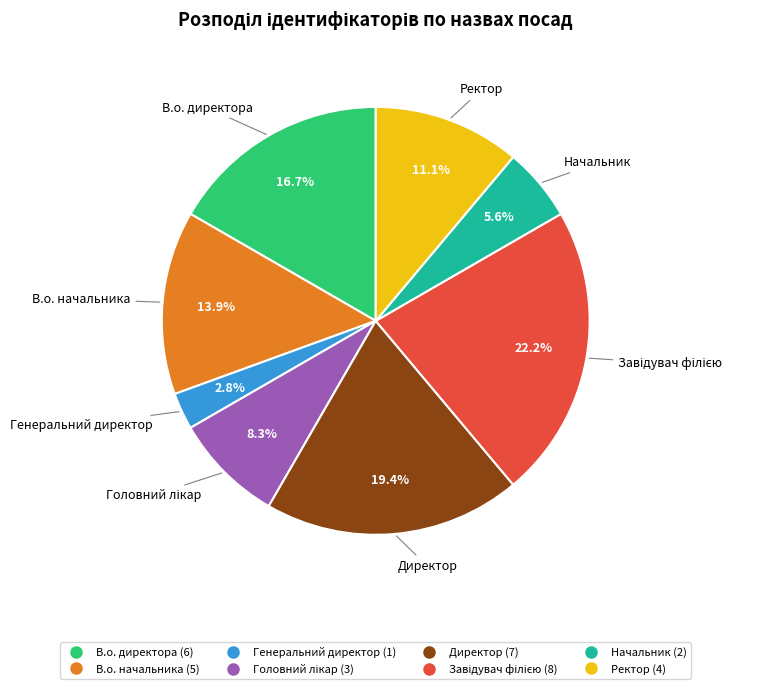

True or false: В.о. директора accounts for 4% of the total.

False